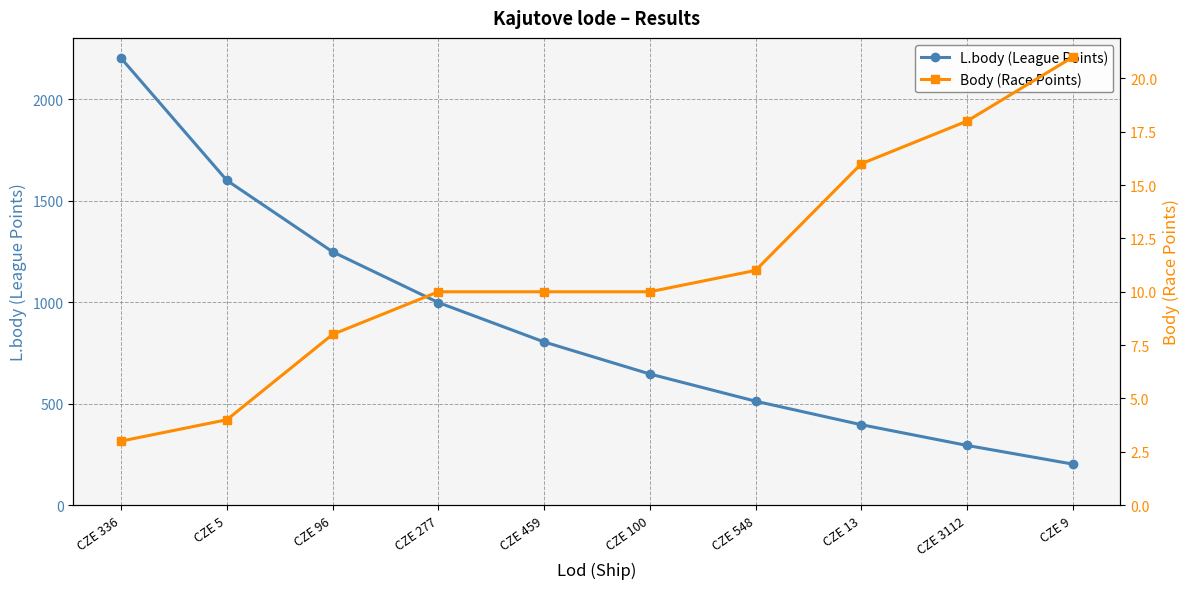

What is the greatest value displayed?

2202